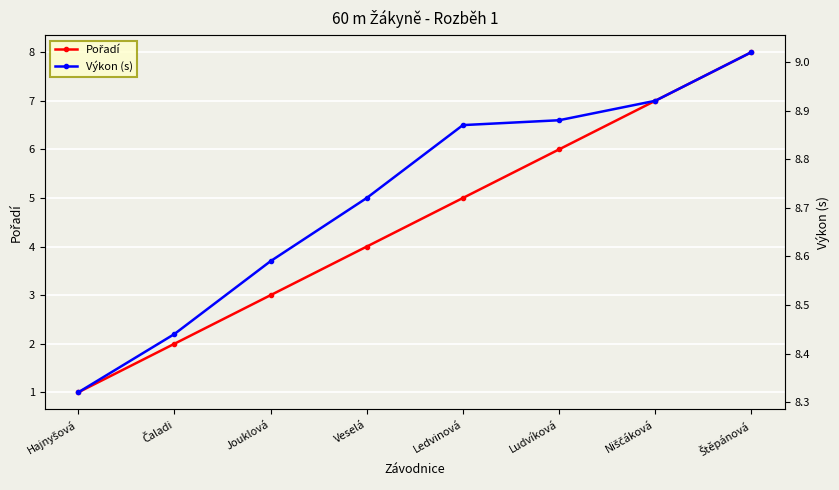

The Pořadí series shows 13.3 at Štěpánová. True or false?

False